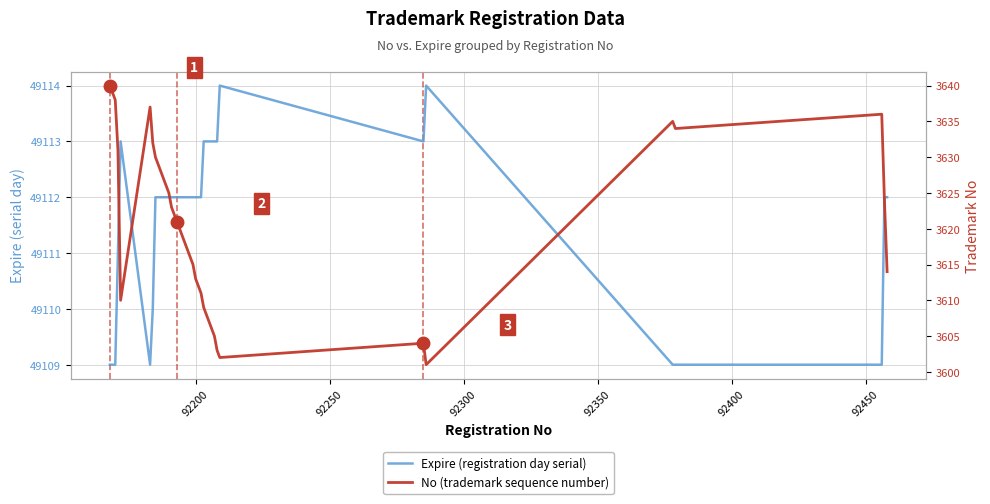

Which series has the largest range (max minus min)?

No (trademark sequence number)